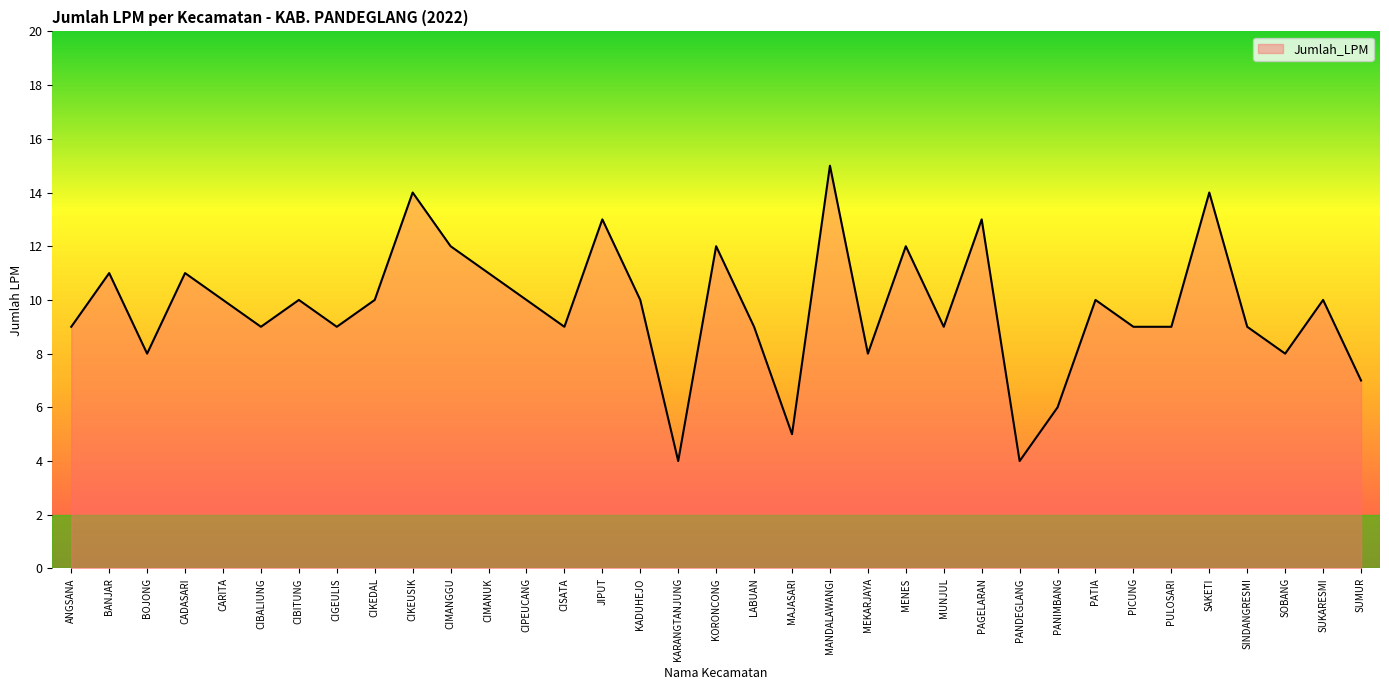

What position from the left is PULOSARI?

30